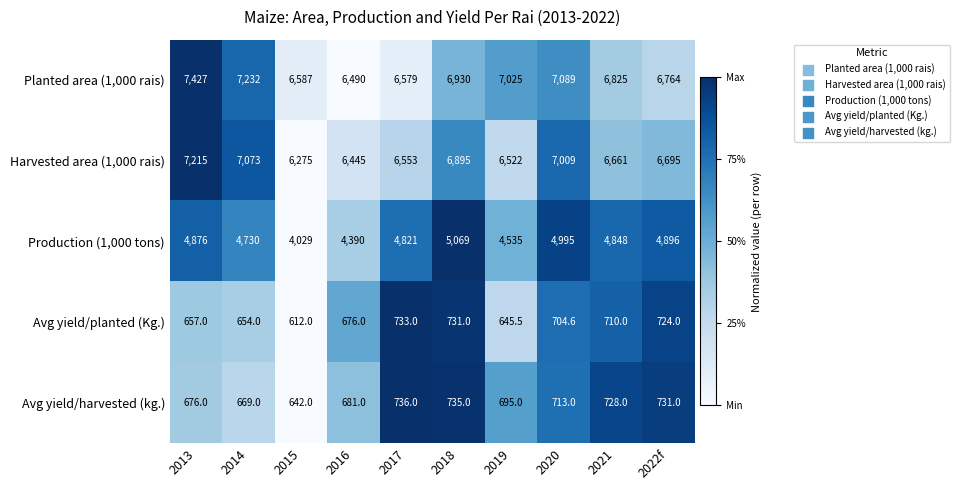

What is the difference between the maximum and second lowest values in the Avg yield/planted (Kg.) series?

87.5